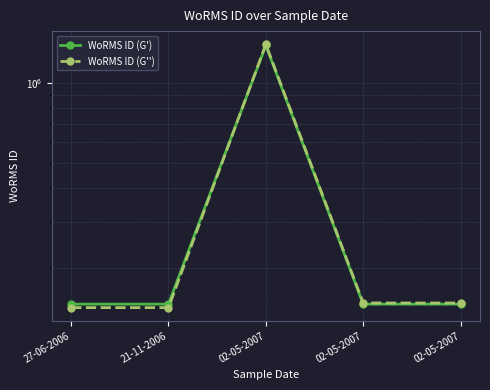

At which category does the chart reach its minimum across all series?

27-06-2006